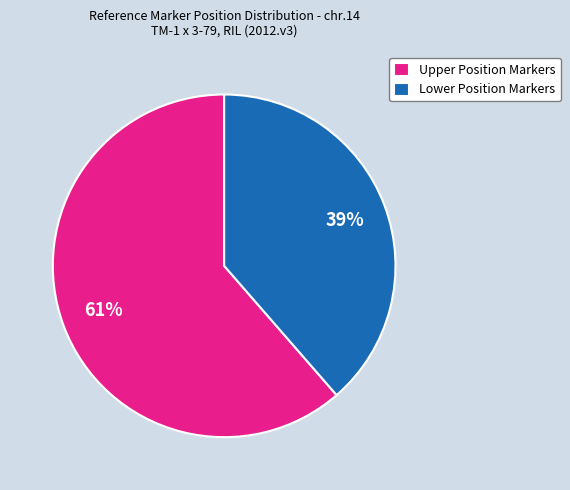

Which slice is the smallest?

Lower Position Markers